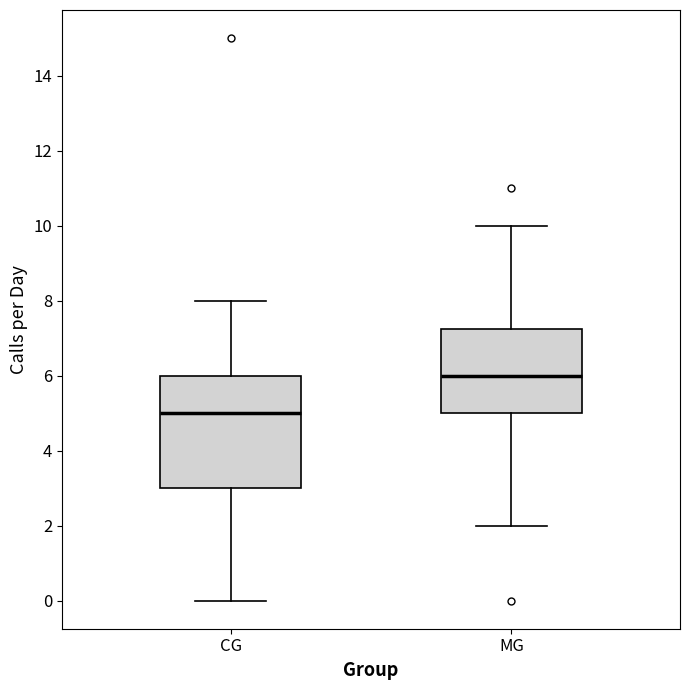

Where does the lower whisker of the box for MG end on the y-axis? The values are not printed on the chart, so give them approximately, as read against the axis.

2.0